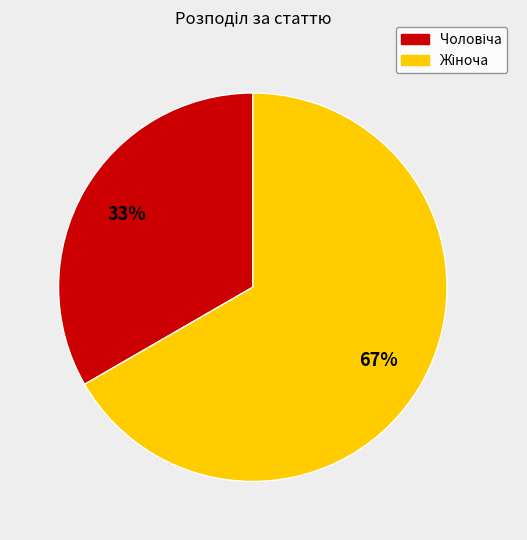

Is there a majority slice in this chart?

Yes